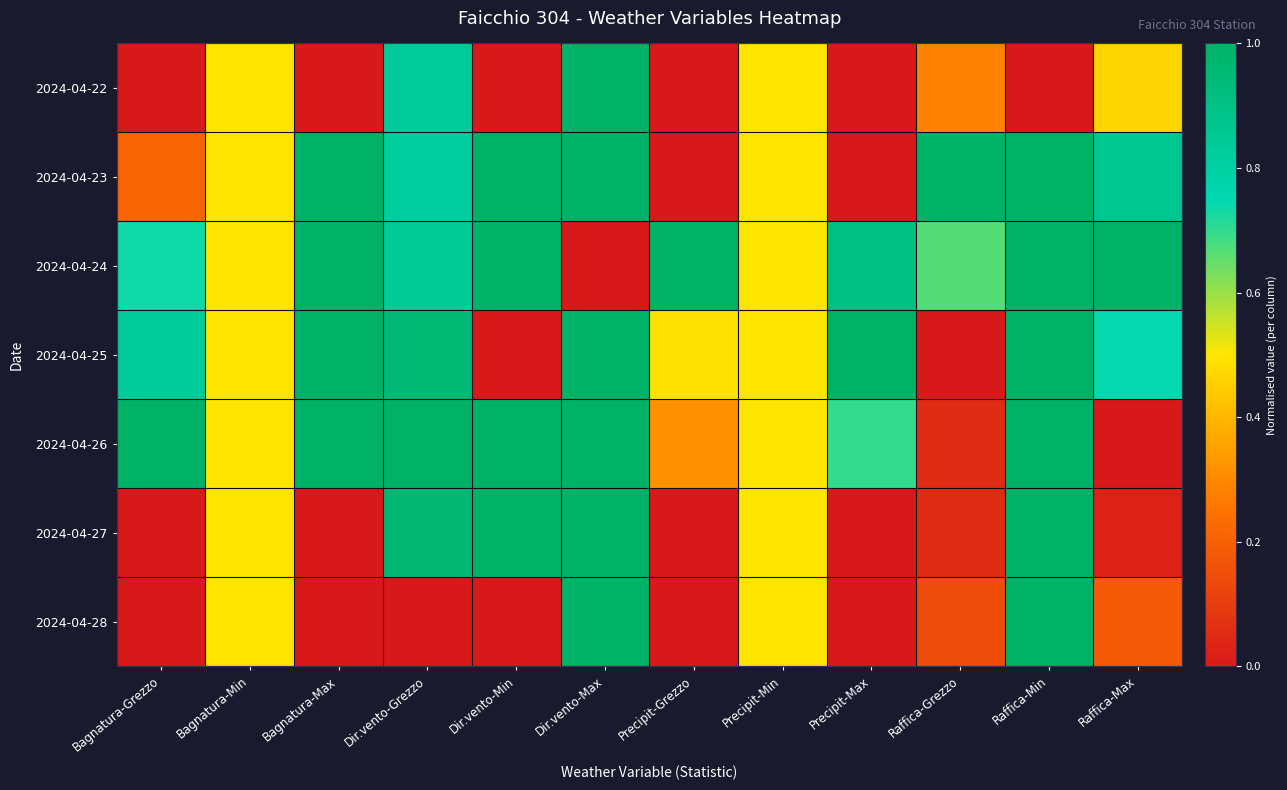

At how many categories does at least one series exceed 0?

12